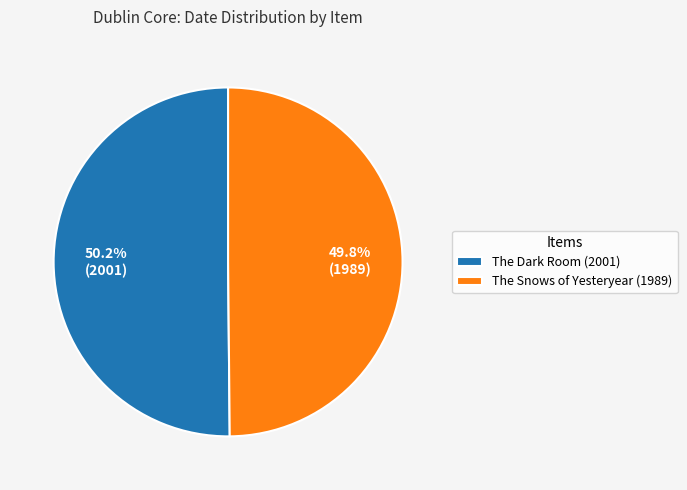

To the nearest percent, what is the average slice percentage?

50%